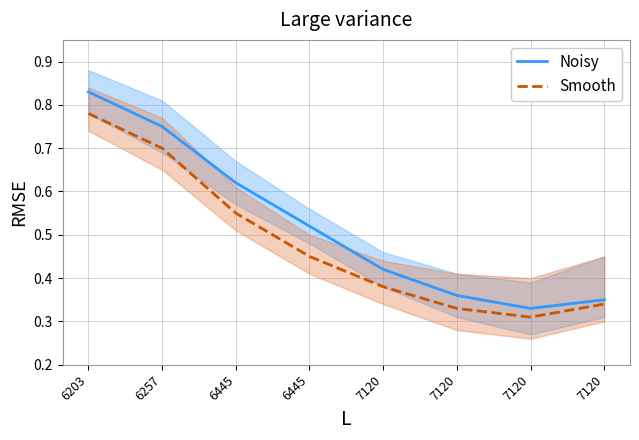

Is the value of Noisy at 6203 greater than the value of Smooth at 6203?

Yes